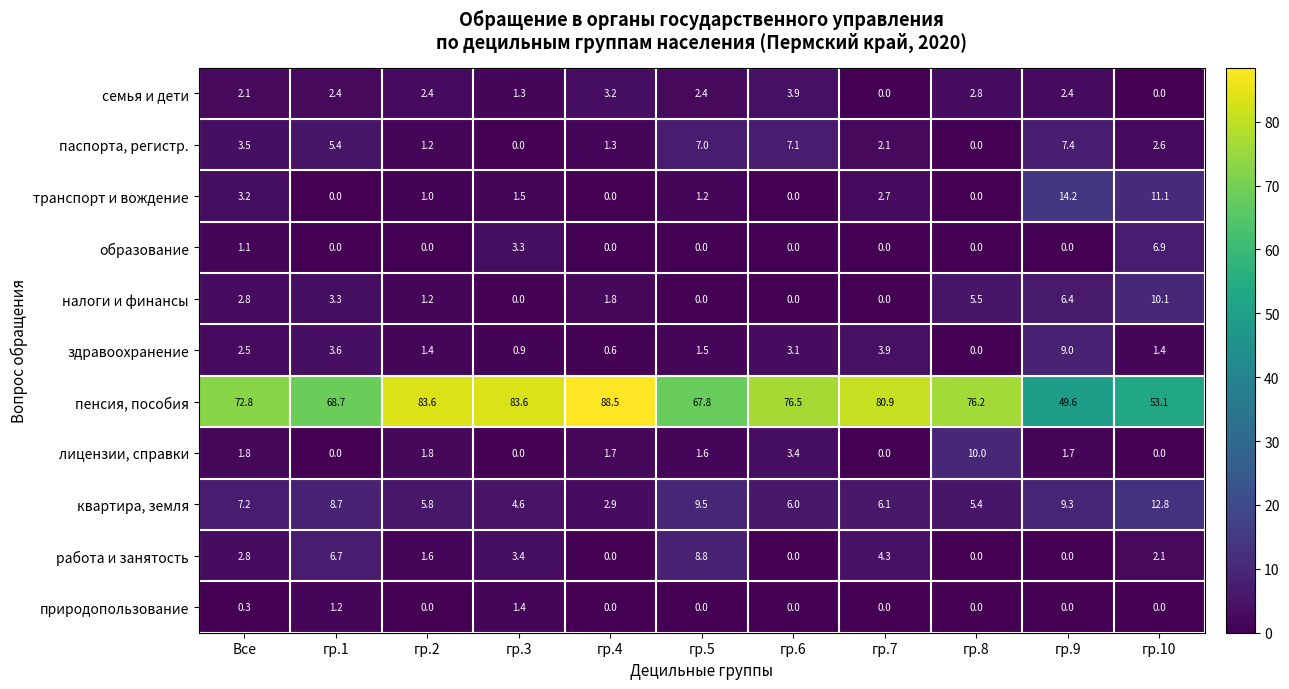

Is the value of квартира, земля at гр.5 greater than the value of налоги и финансы at гр.1?

Yes